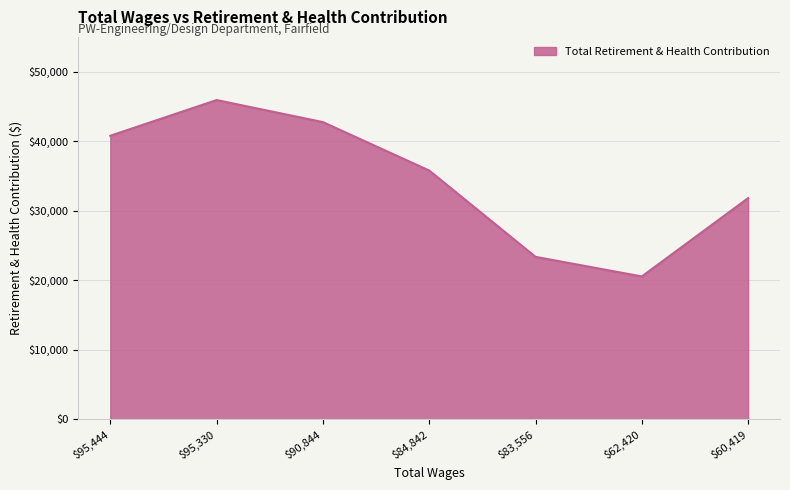

What is the smallest value displayed?

20562